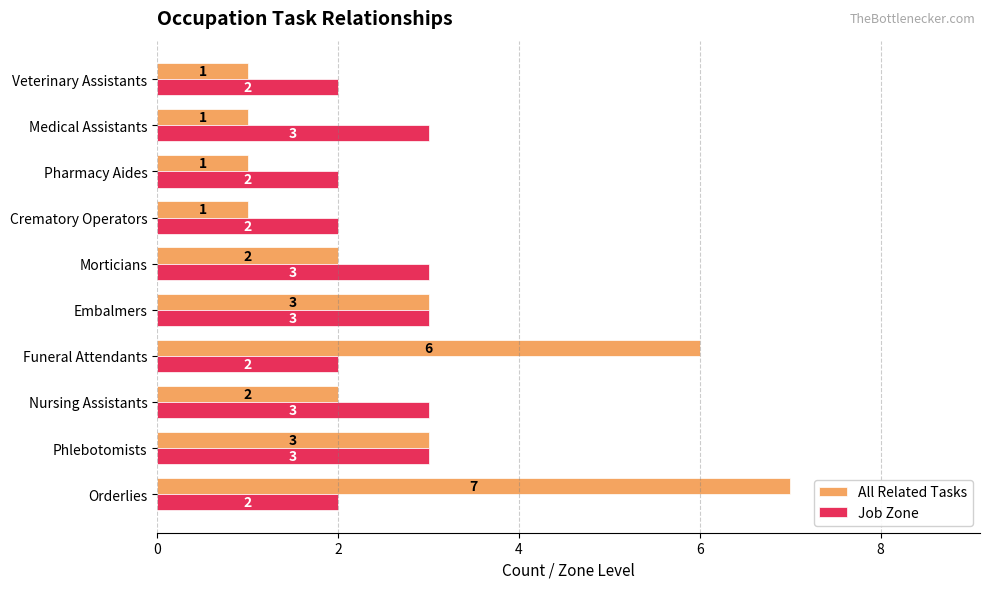

The All Related Tasks series shows 2 at Morticians. True or false?

True